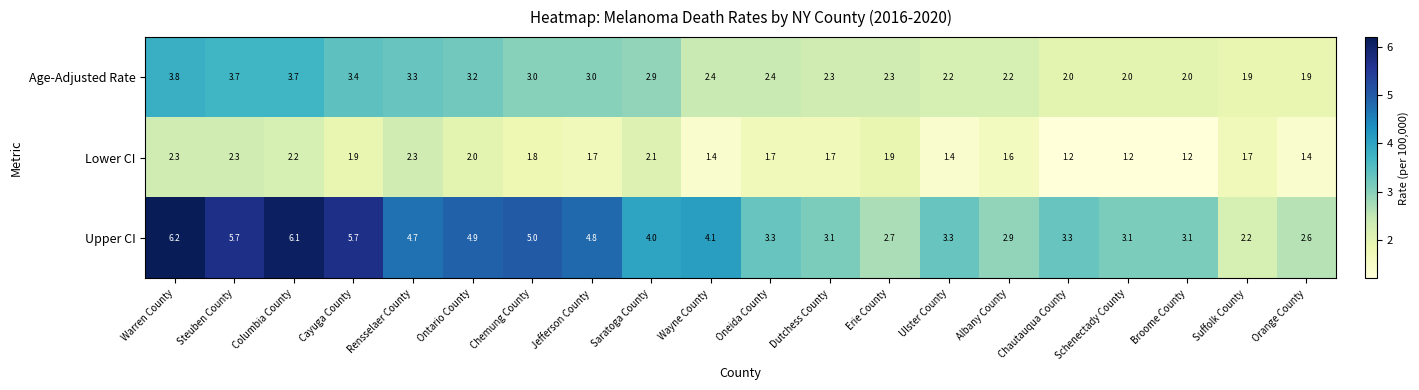

What is the sum of all Age-Adjusted Rate values?

53.6